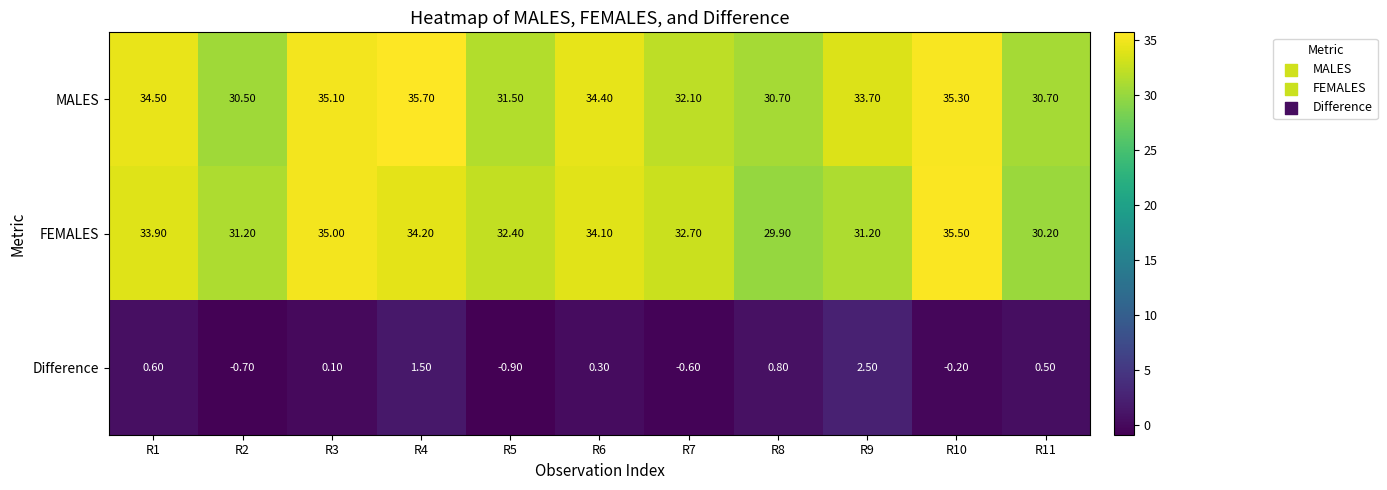

What is the spread (max minus min) of values at R11?

30.2